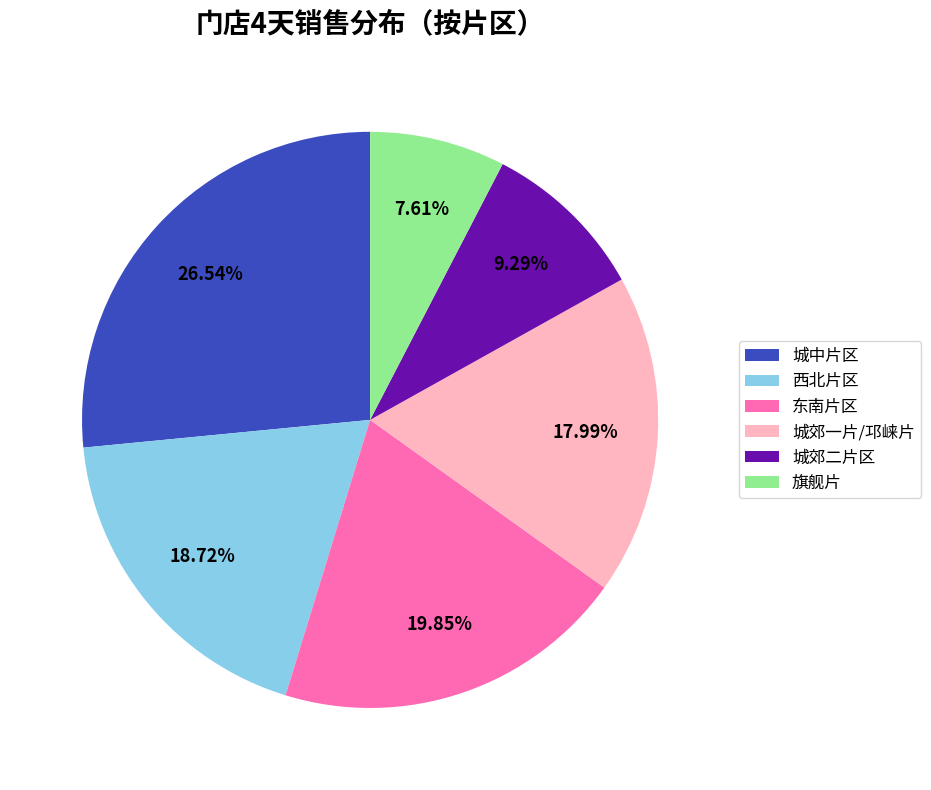

Which category has the biggest portion of the pie?

城中片区